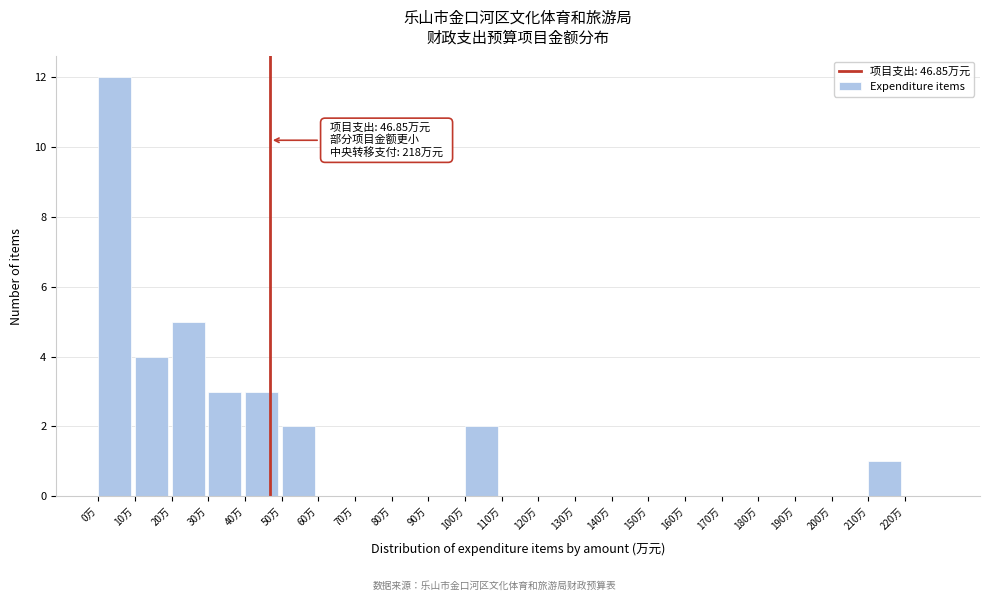

Which range on the x-axis has the tallest bar?

0 to 10